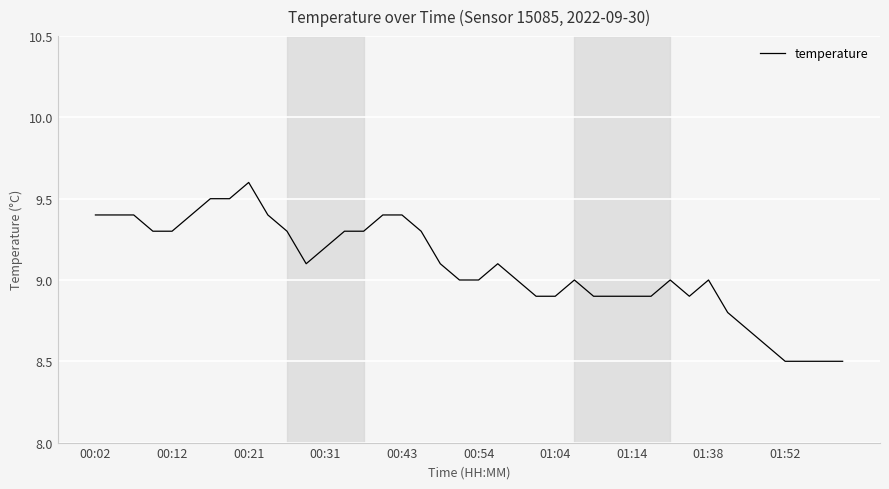

Does the chart display data point markers on the line(s)?

No